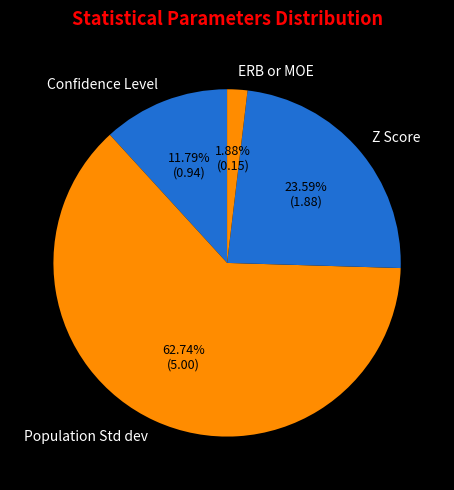

What portion of the pie excludes Population Std dev?

37.3%